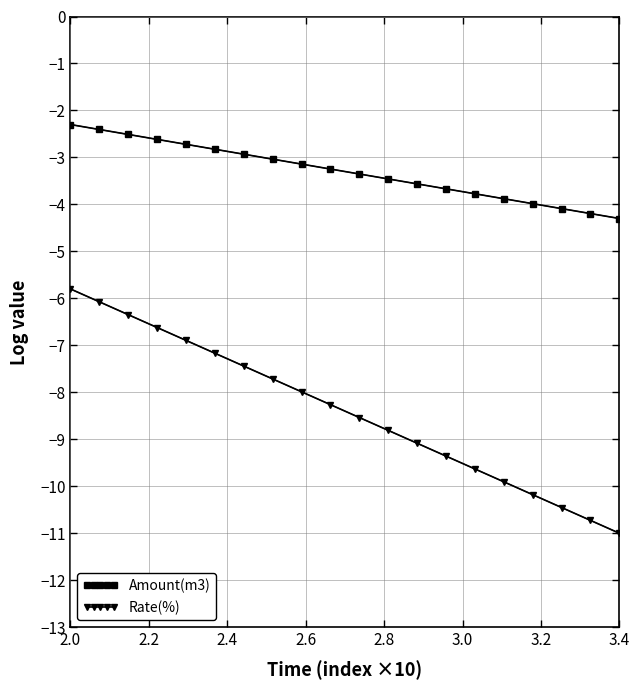

Which series has the largest total across all categories?

Amount(m3)